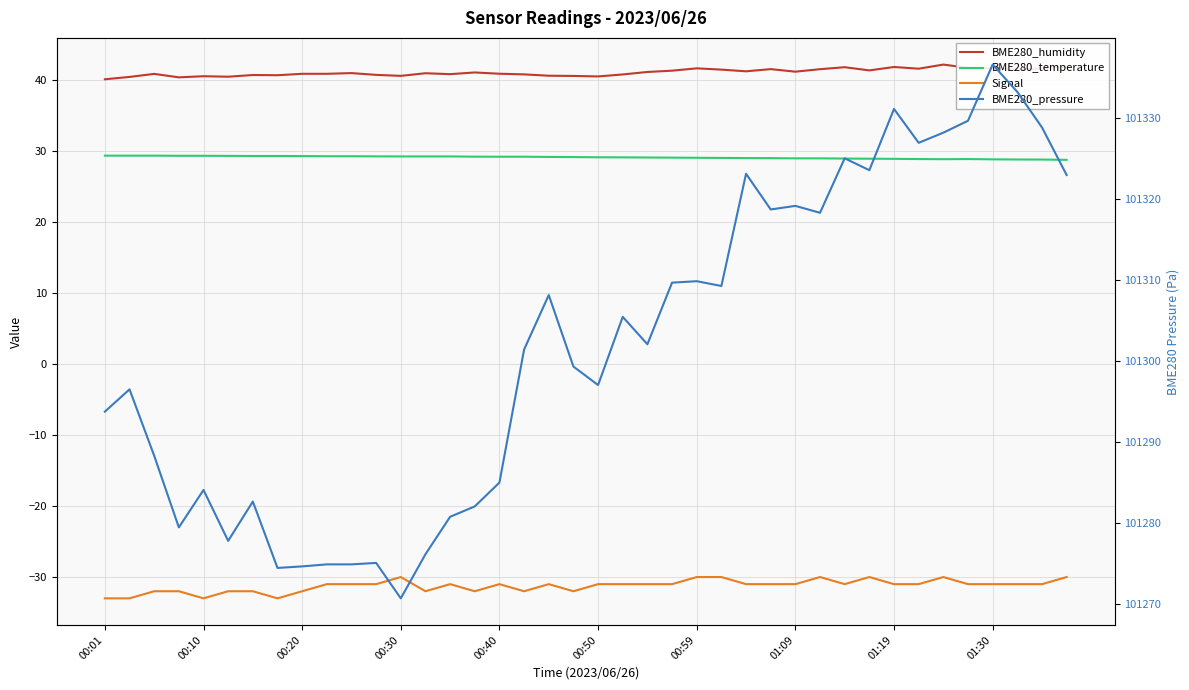

Is the value of BME280_temperature at 01:19 greater than the value of BME280_humidity at 00:01?

No